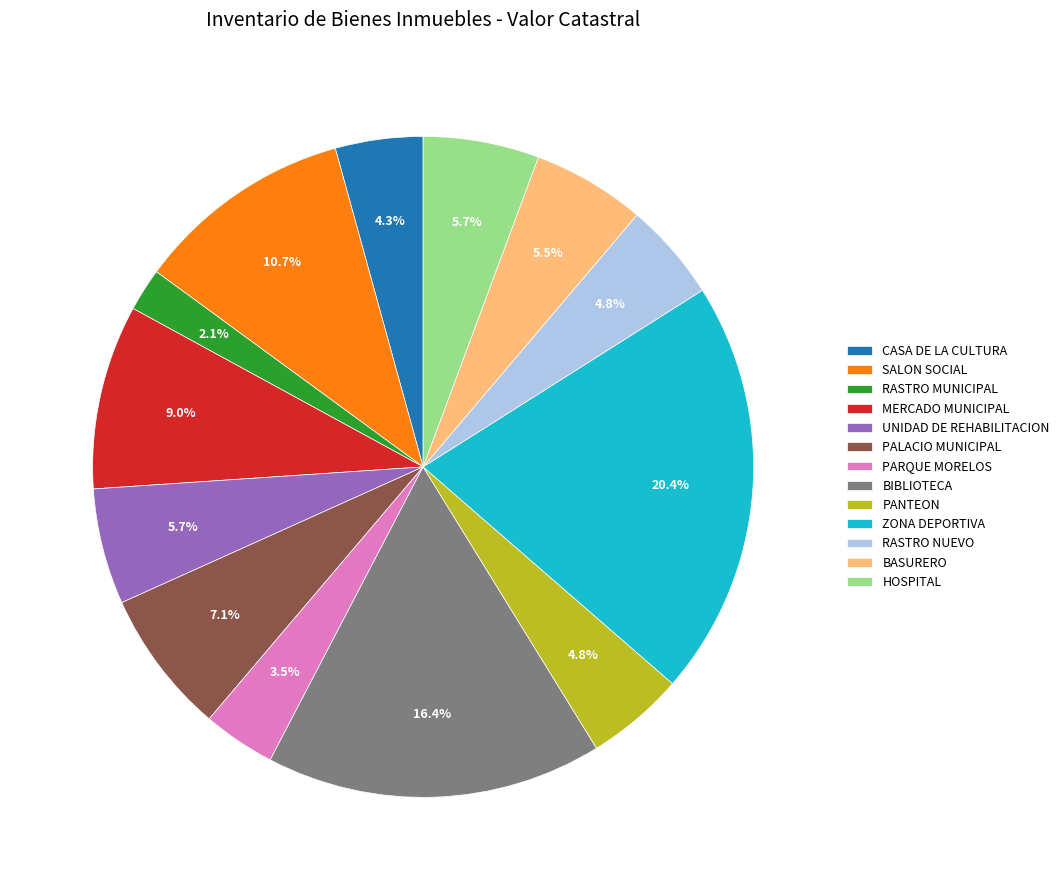

To the nearest percent, what is the difference between the PANTEON and RASTRO MUNICIPAL slice percentages?

3%